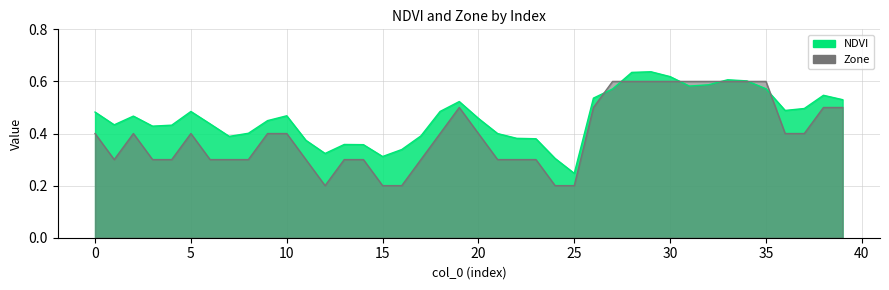

Which category has the lowest value in the Zone series?

12